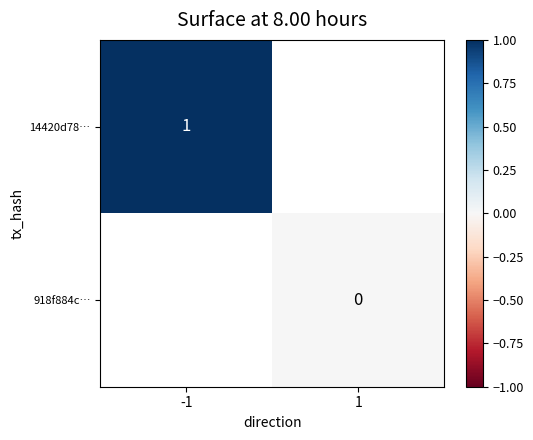

The 14420d78… series shows 2 at -1. True or false?

False